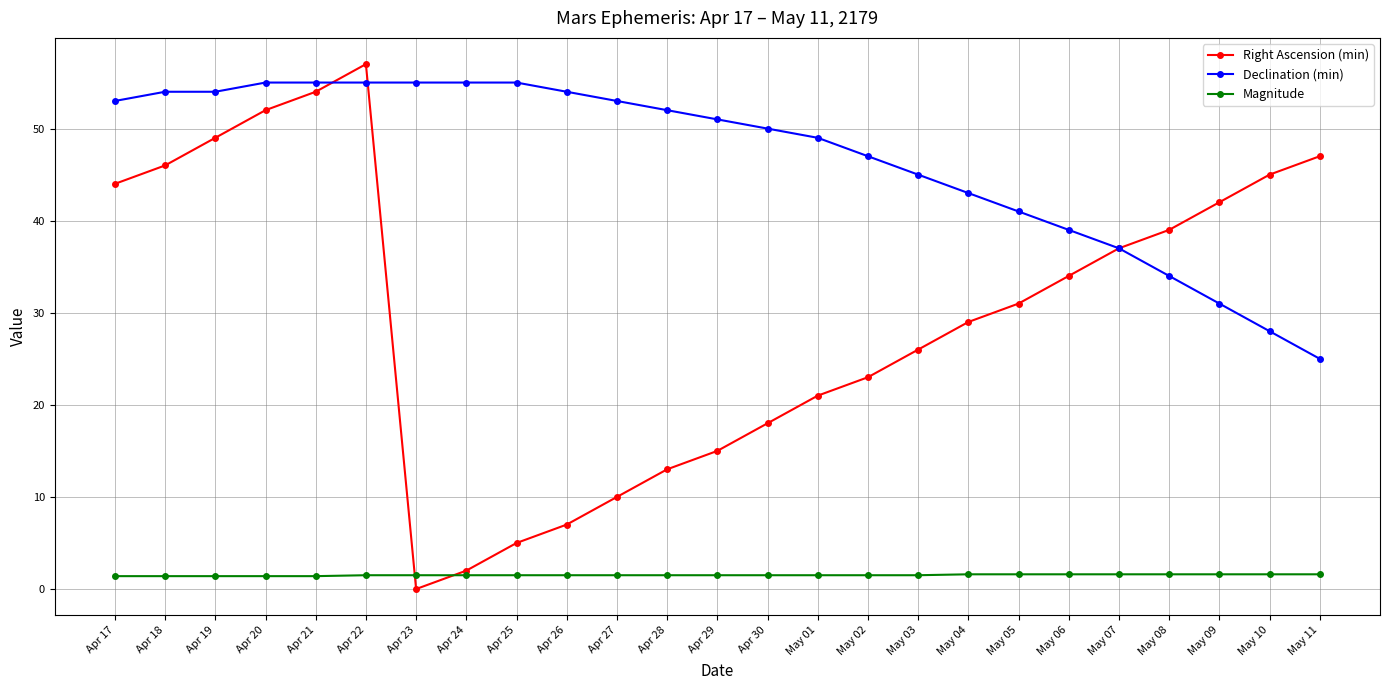

Between Apr 17 and Apr 28, which series saw the biggest shift?

Right Ascension (min)